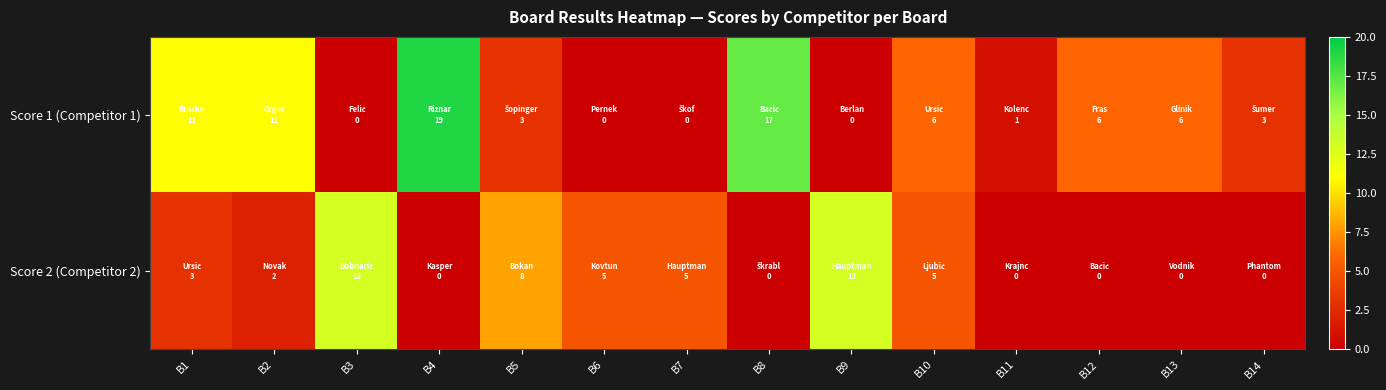

What is the total value across all series at B13?

6